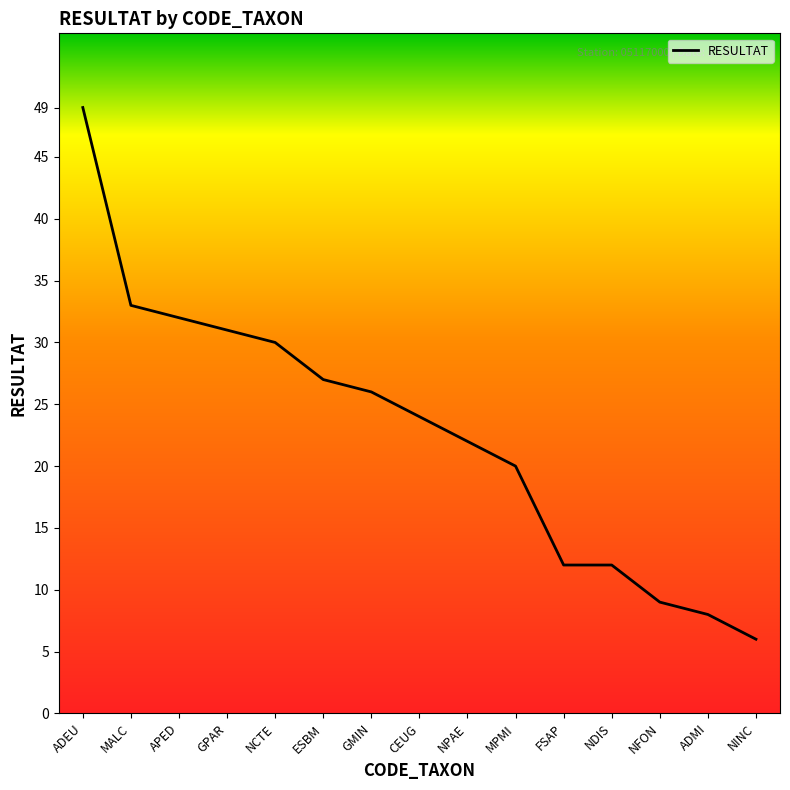

What position from the left is GMIN?

7